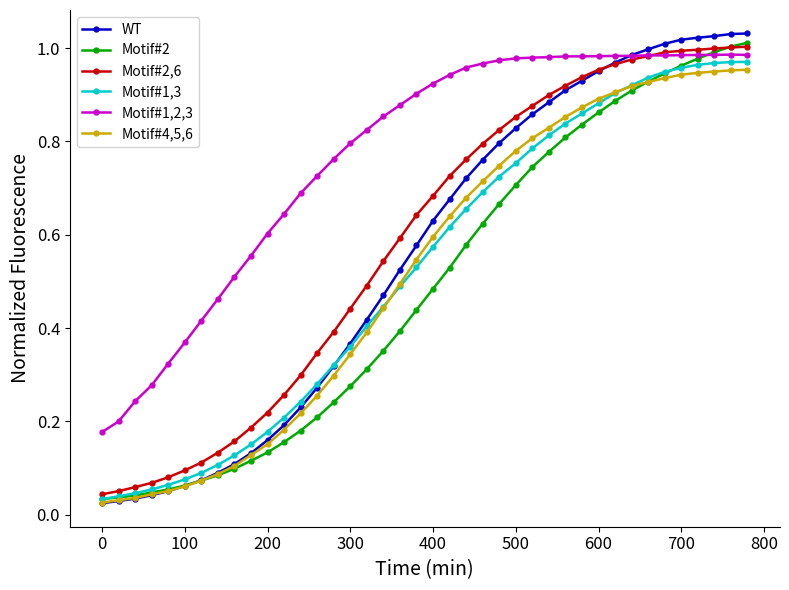

What are all the series names shown in the legend?

WT, Motif#2, Motif#2,6, Motif#1,3, Motif#1,2,3, Motif#4,5,6